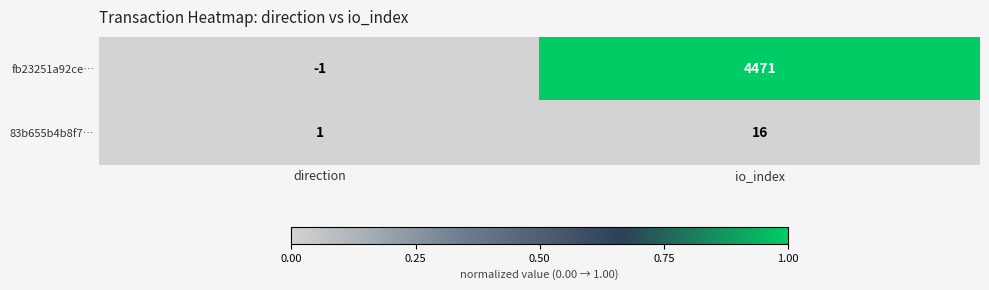

At which label is 83b655b4b8f7… closest to 8?

direction